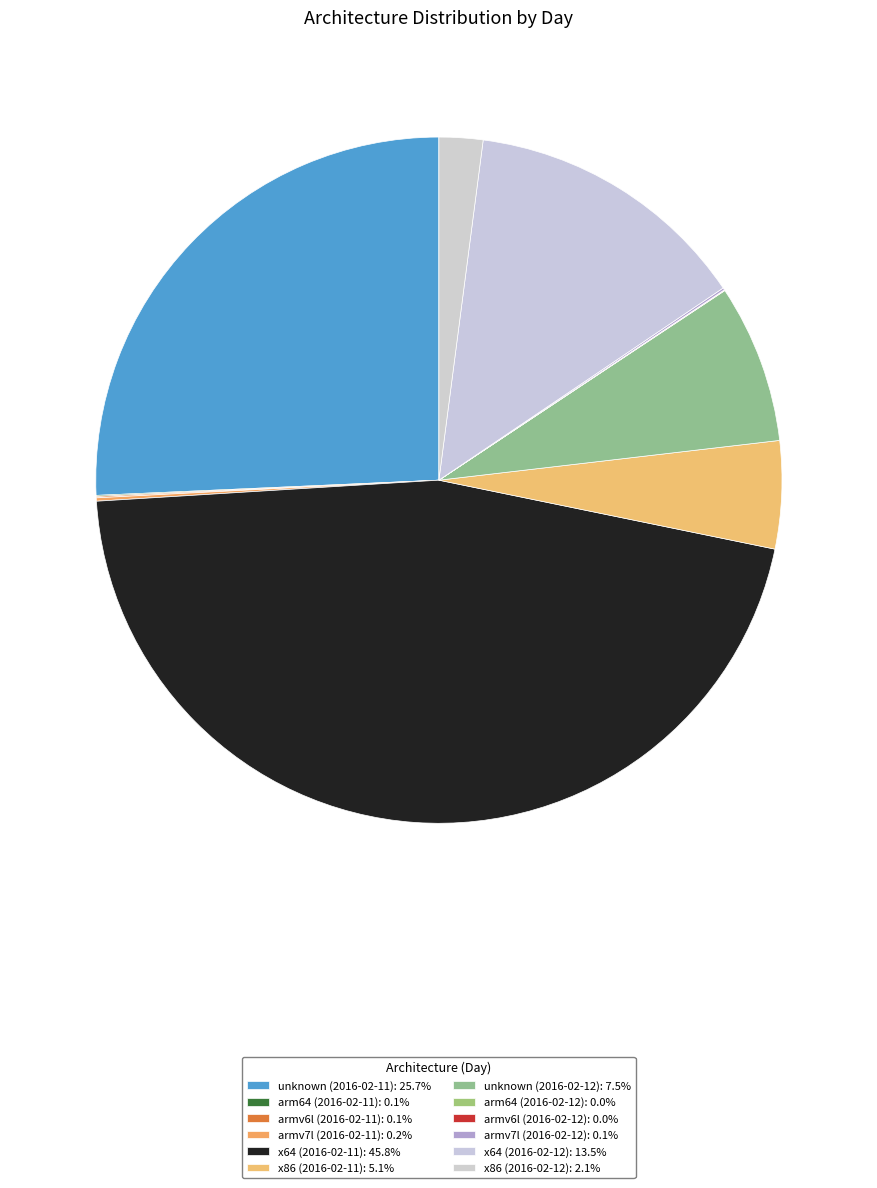

Which category has the biggest portion of the pie?

x64 (2016-02-11)